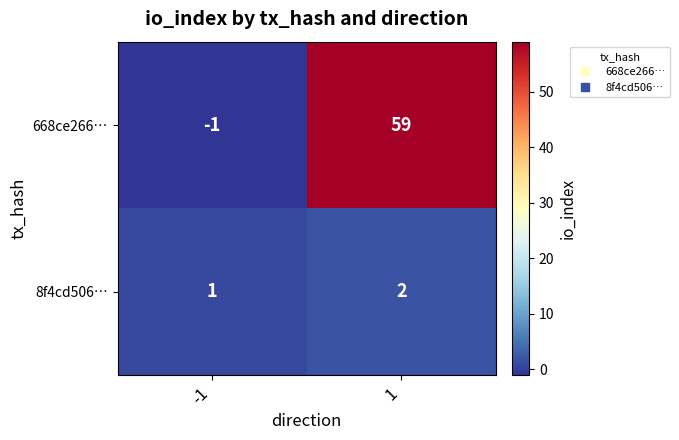

Reading left to right, list all the values displayed in this chart.

668ce266…: -1	59
8f4cd506…: 1	2